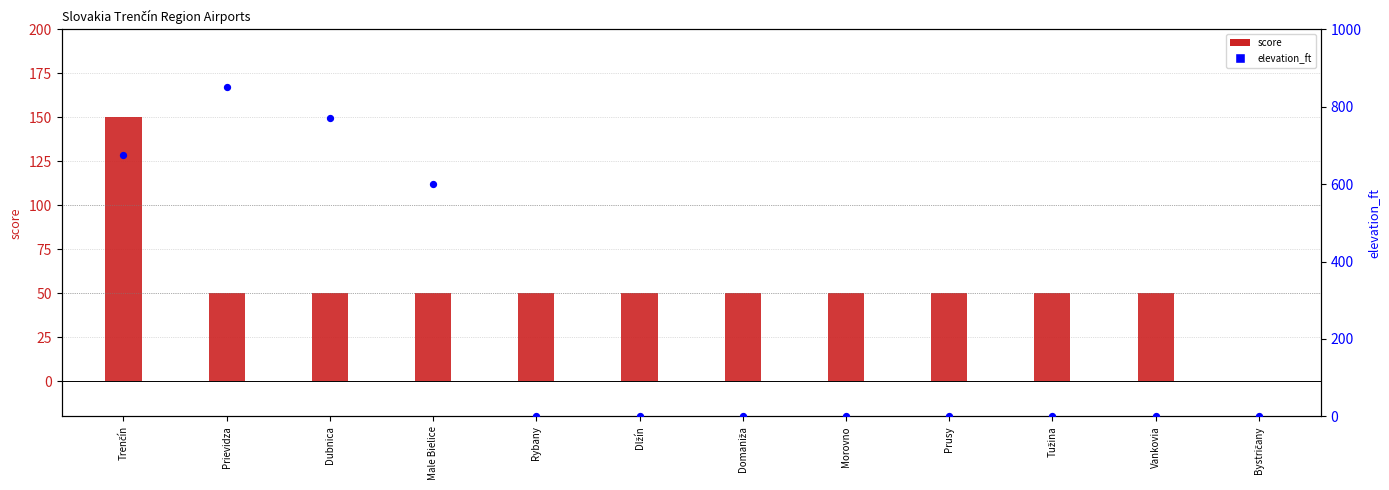

At which category is the sum across all series the highest?

Prievidza